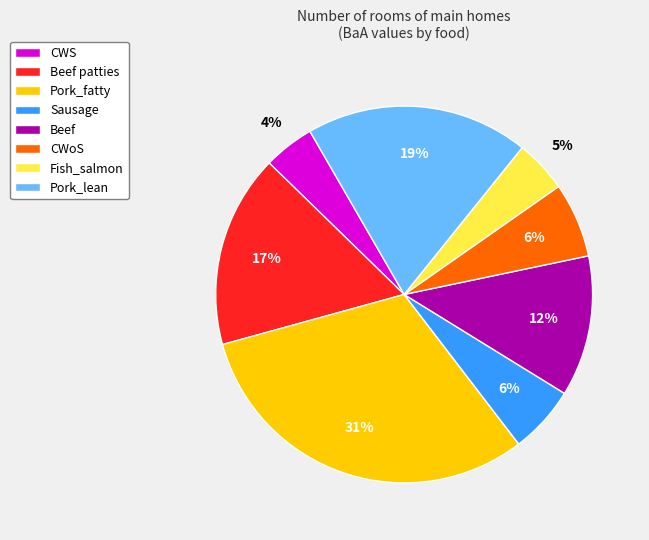

Is there any slice that represents more than half of the pie?

No